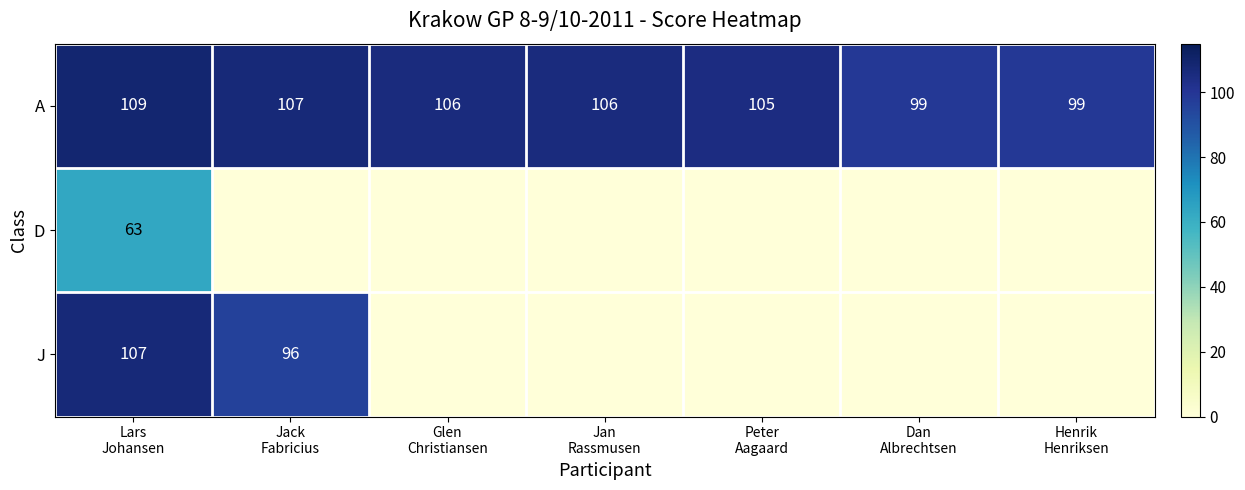

What is the difference between the maximum and minimum values in the A series?

10